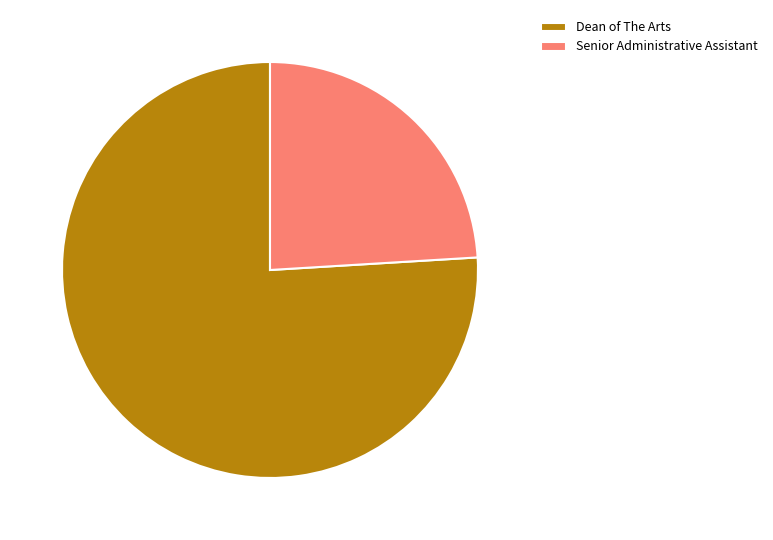

Which category has the smallest portion of the pie?

Senior Administrative Assistant